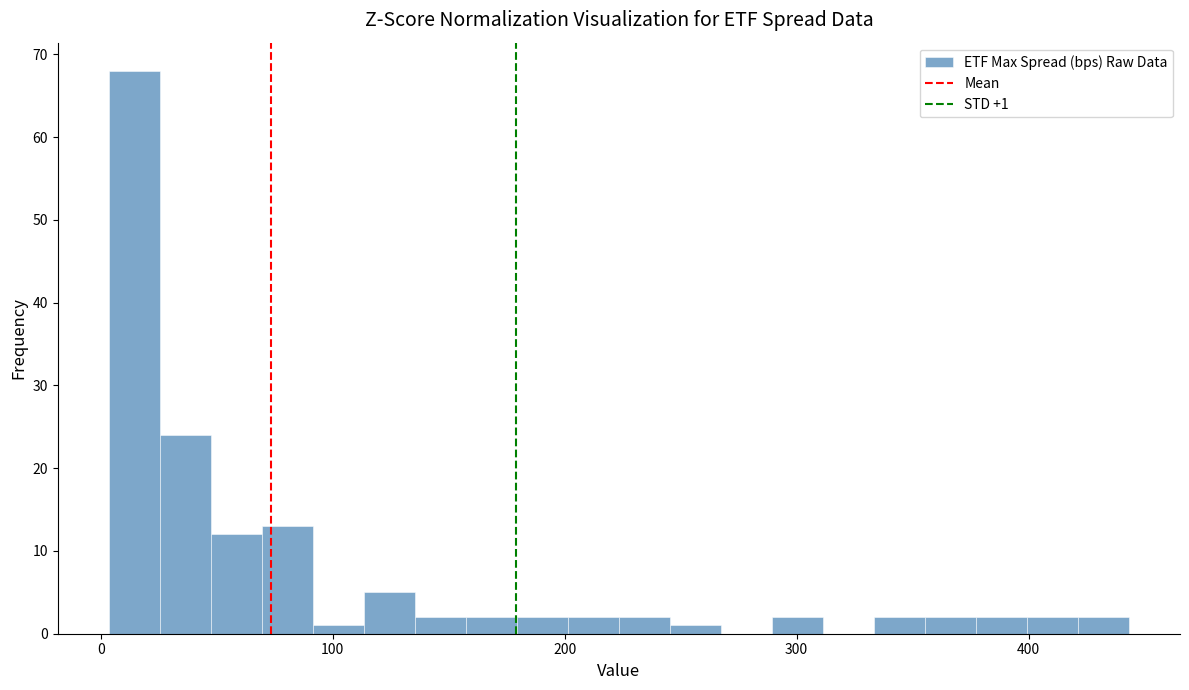

Read against the x-axis, roughly where is the centre of the tallest bar?

10